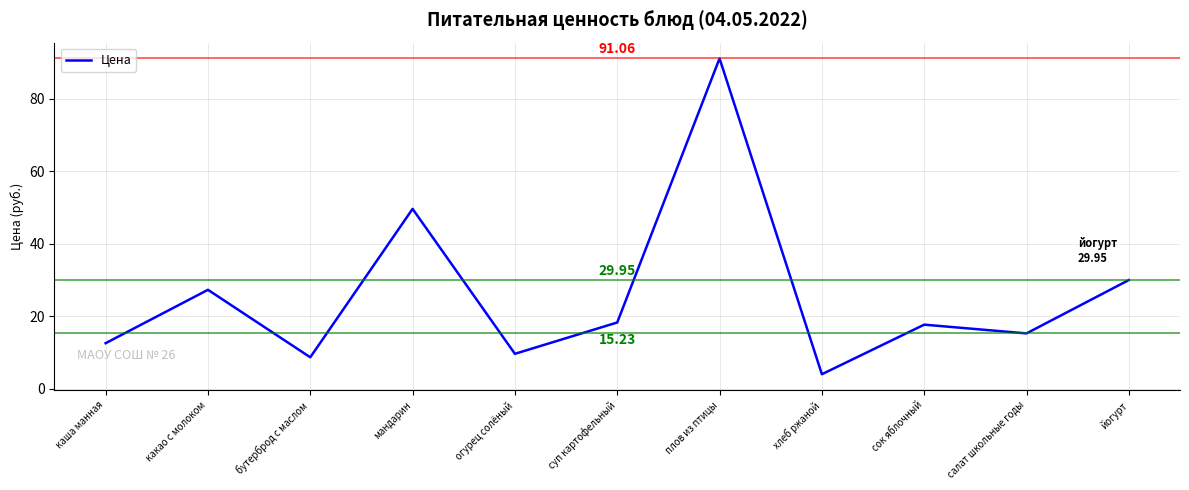

What is the change in value from какао с молоком to плов из птицы?

+63.8